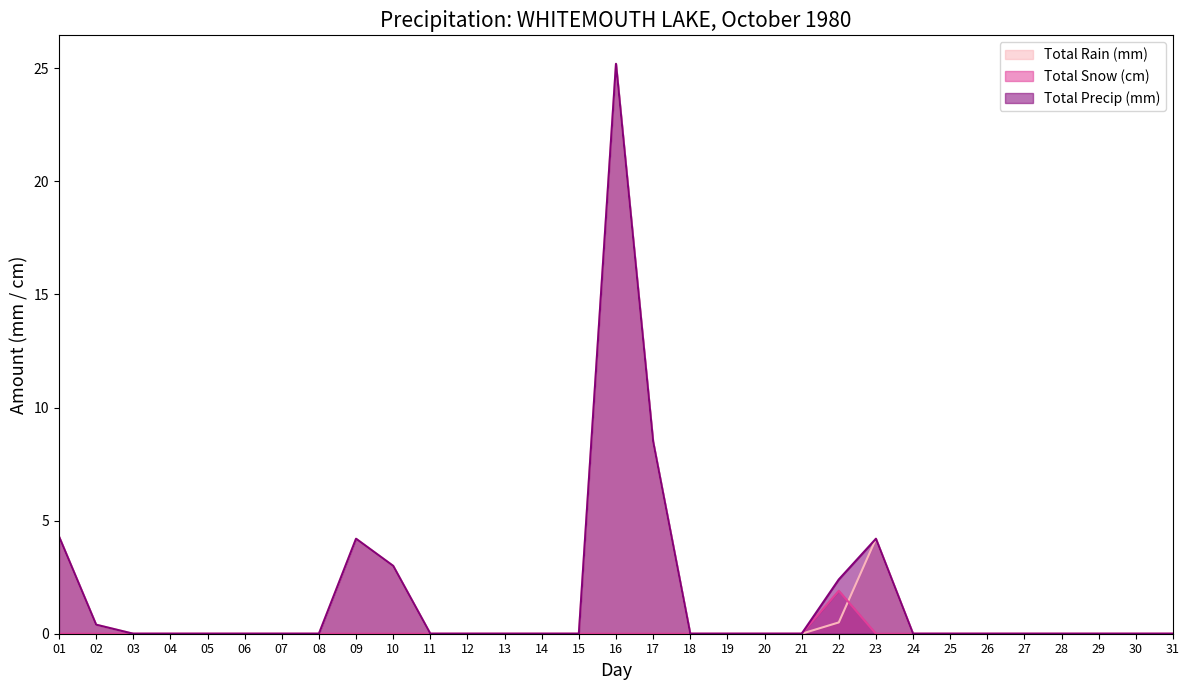

Which category has the lowest value in the Total Snow (cm) series?

01